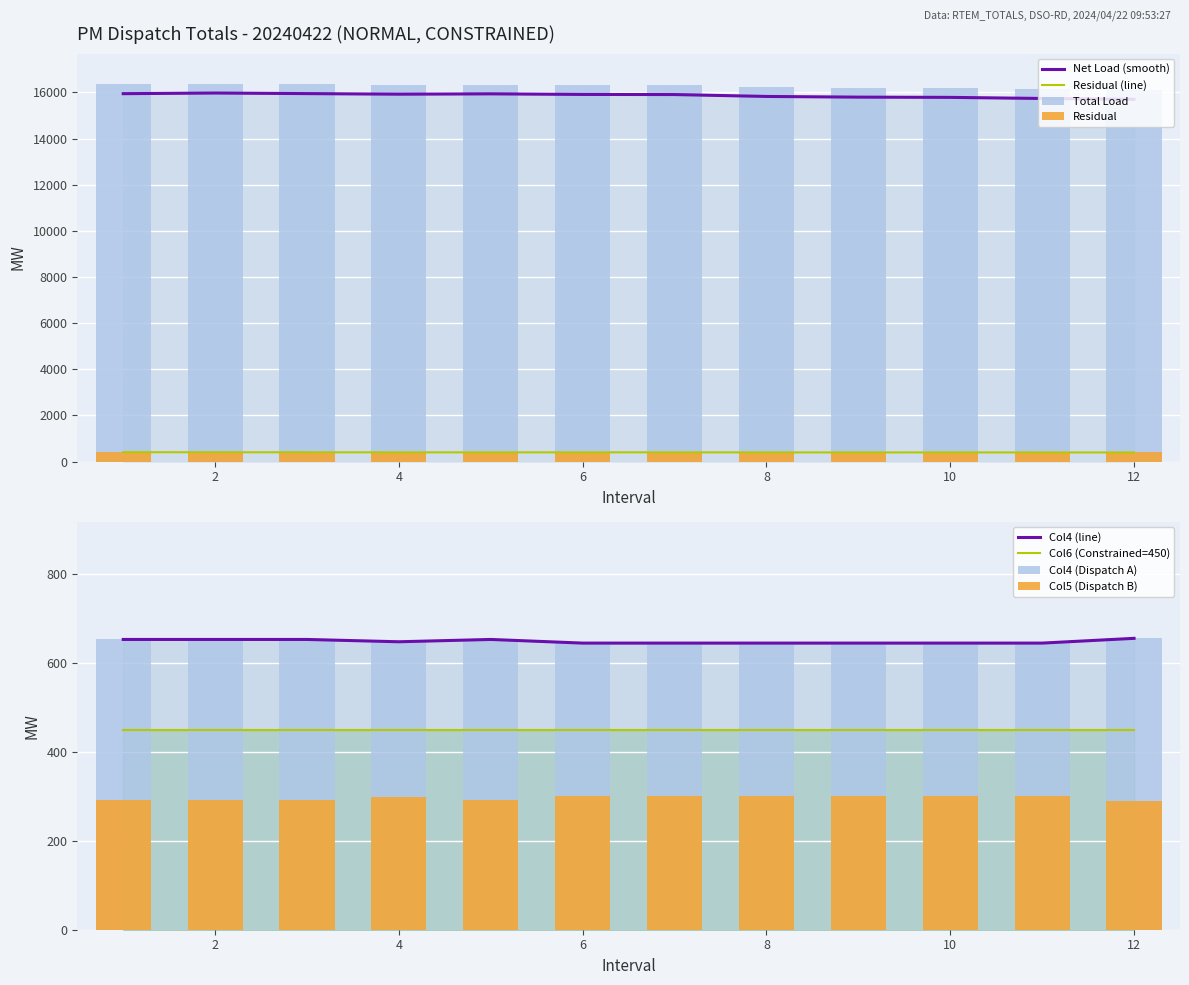

What is the difference between the maximum and second lowest values in the Col4 series?

10.7